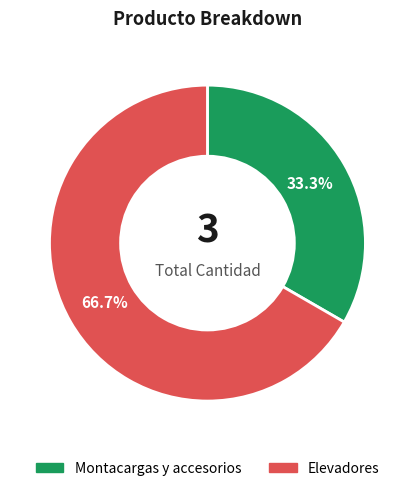

Which category accounts for the majority?

Elevadores